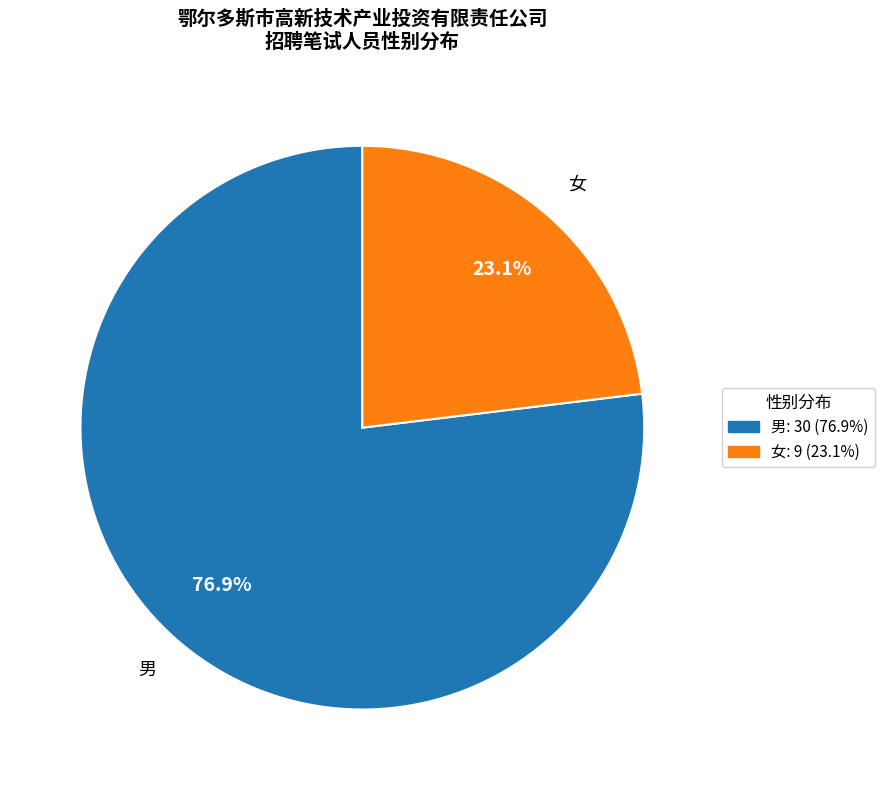

To the nearest percent, what percentage of the pie is 女?

23%